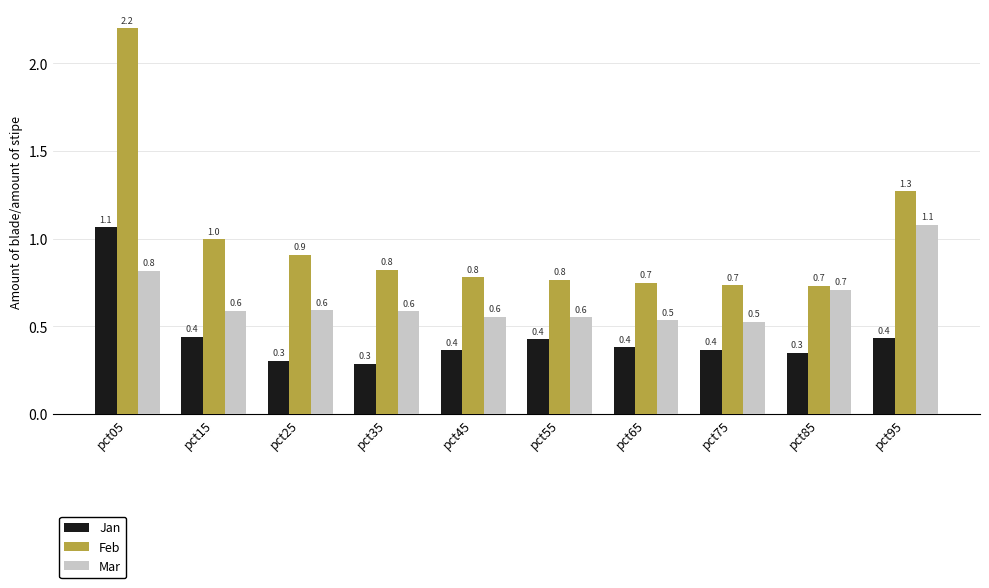

What are all the series names shown in the legend?

Jan, Feb, Mar